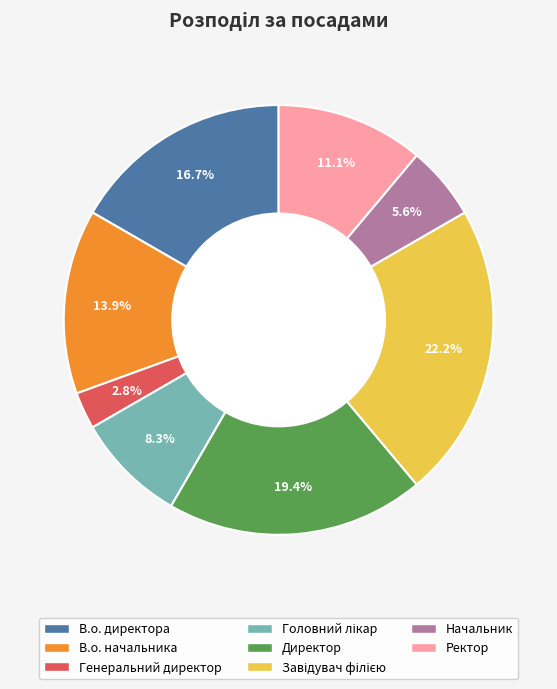

Which category has the smallest portion of the pie?

Генеральний директор